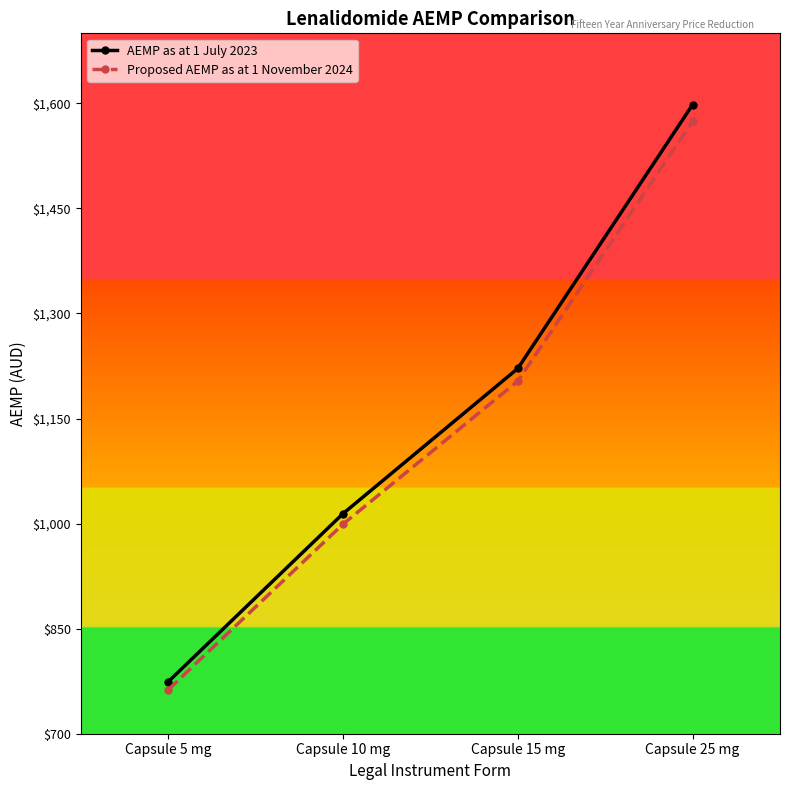

What is the difference between the second highest and minimum values in the AEMP as at 1 July 2023 series?

447.3